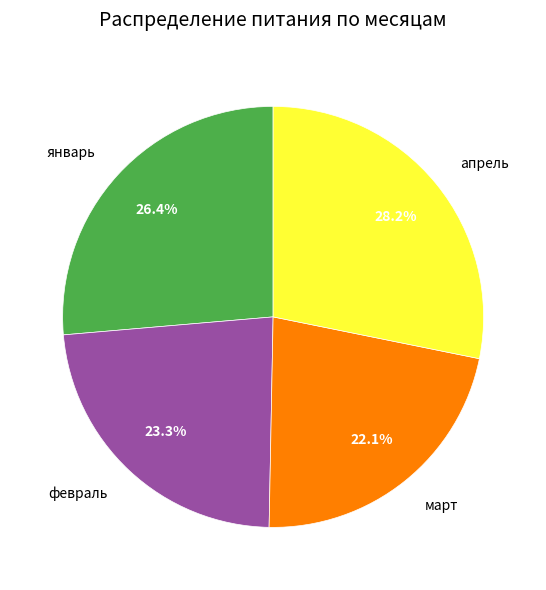

What portion of the pie excludes февраль?

76.7%